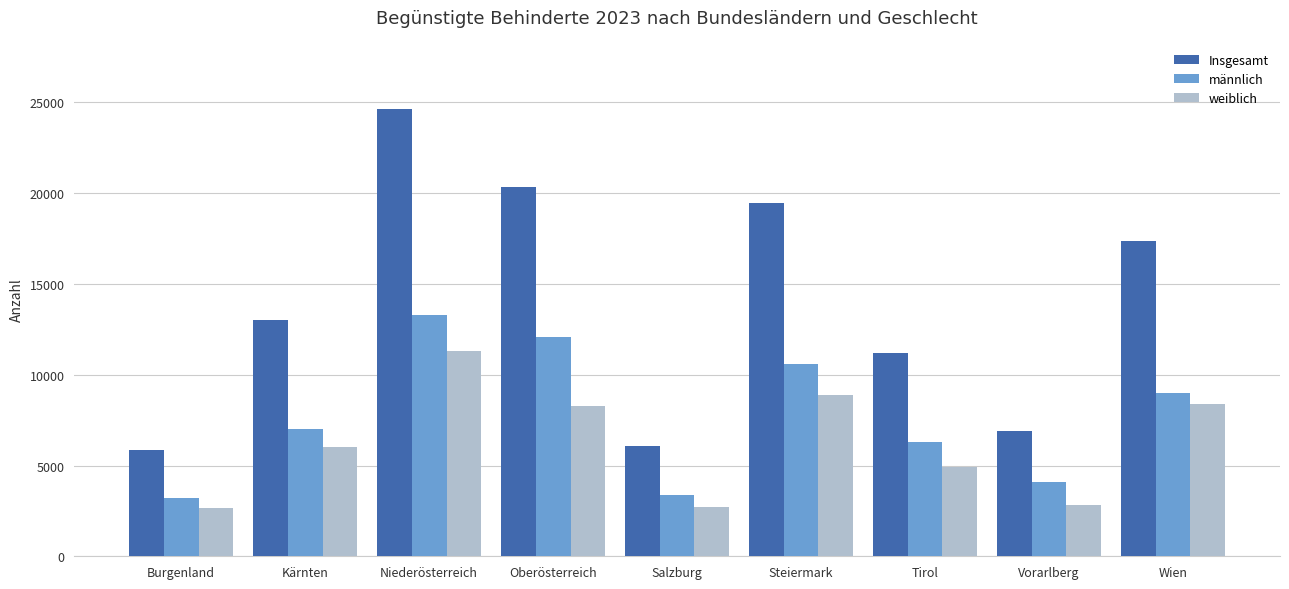

What is the maximum value for weiblich?

11330